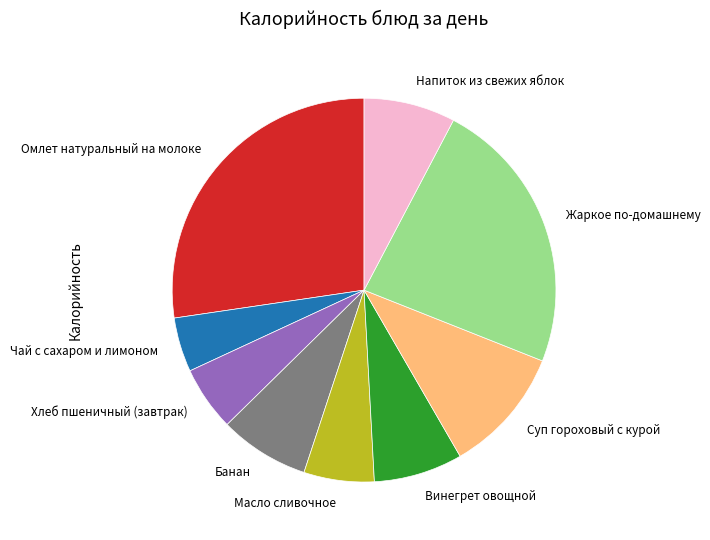

Which has a higher value, Винегрет овощной or Суп гороховый с курой?

Суп гороховый с курой